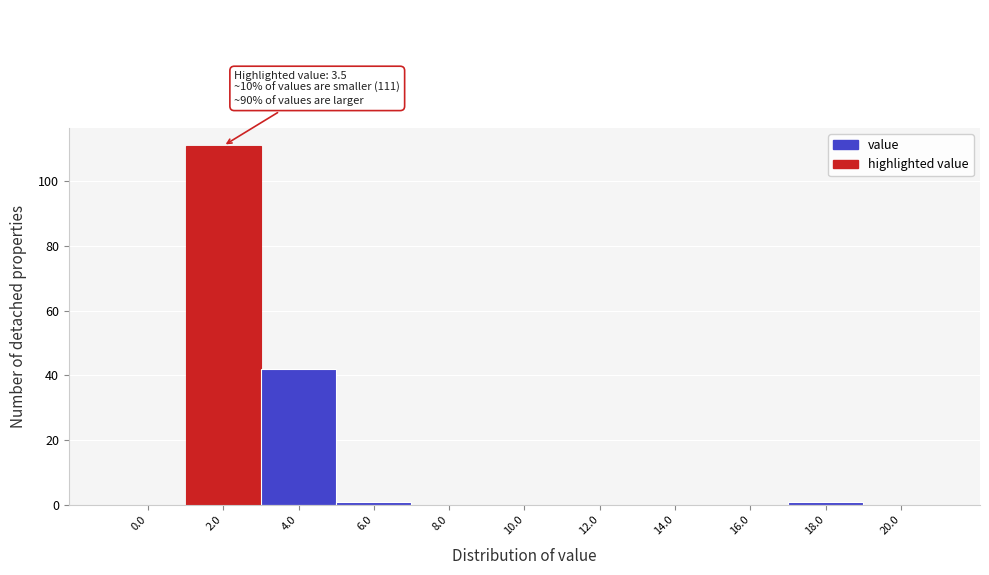

Reading right to left, list all the values displayed in this chart.

20.0=0	18.0=1	16.0=0	14.0=0	12.0=0	10.0=0	8.0=0	6.0=1	4.0=42	2.0=111	0.0=0